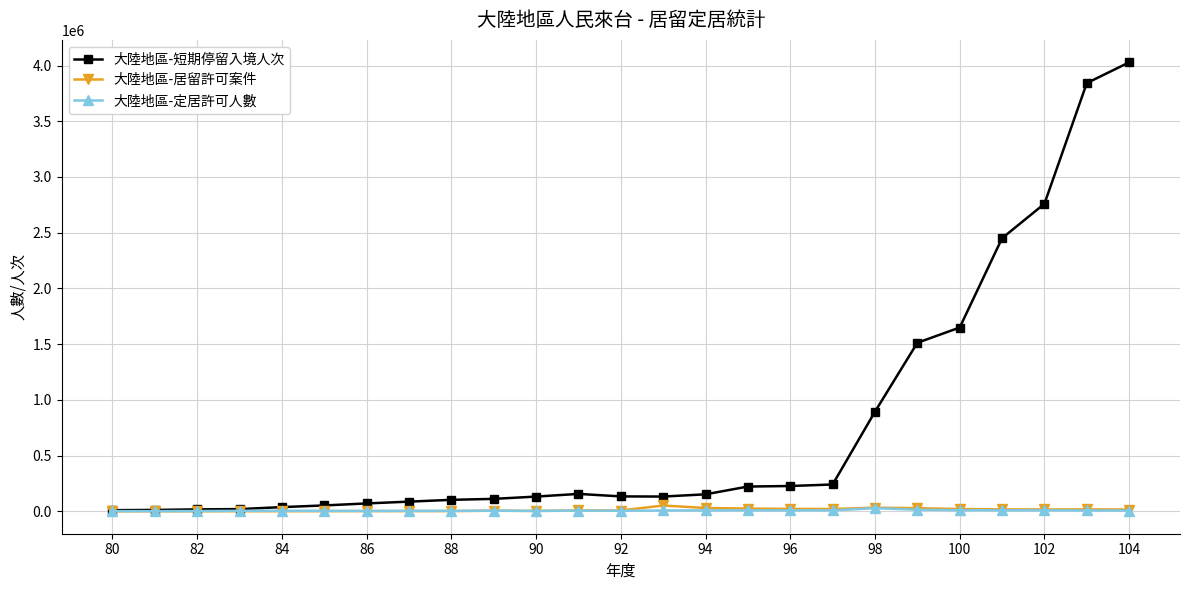

Does the chart have visible grid lines?

Yes